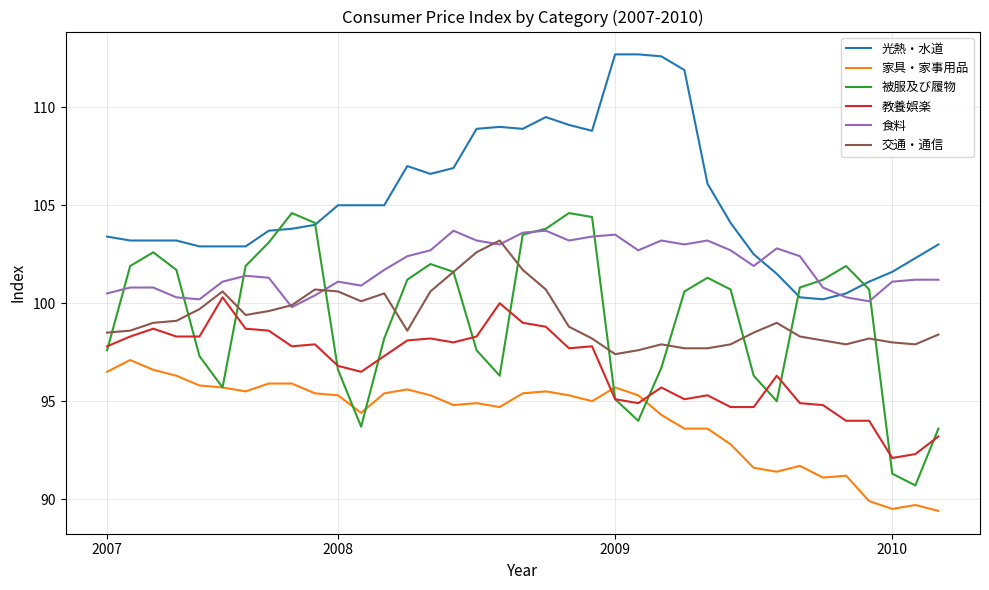

What is the highest value of the 光熱・水道 series?

112.7